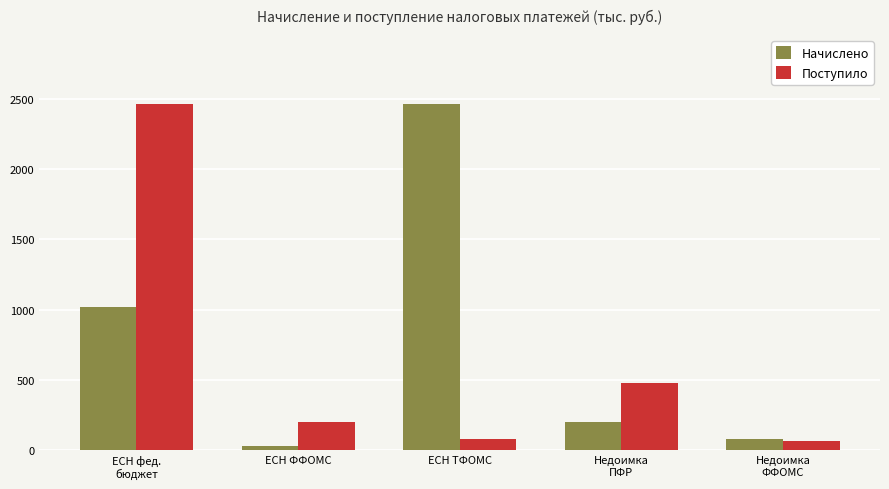

True or false: Начислено has a value of 1015 at ЕСН фед.
бюджет.

True